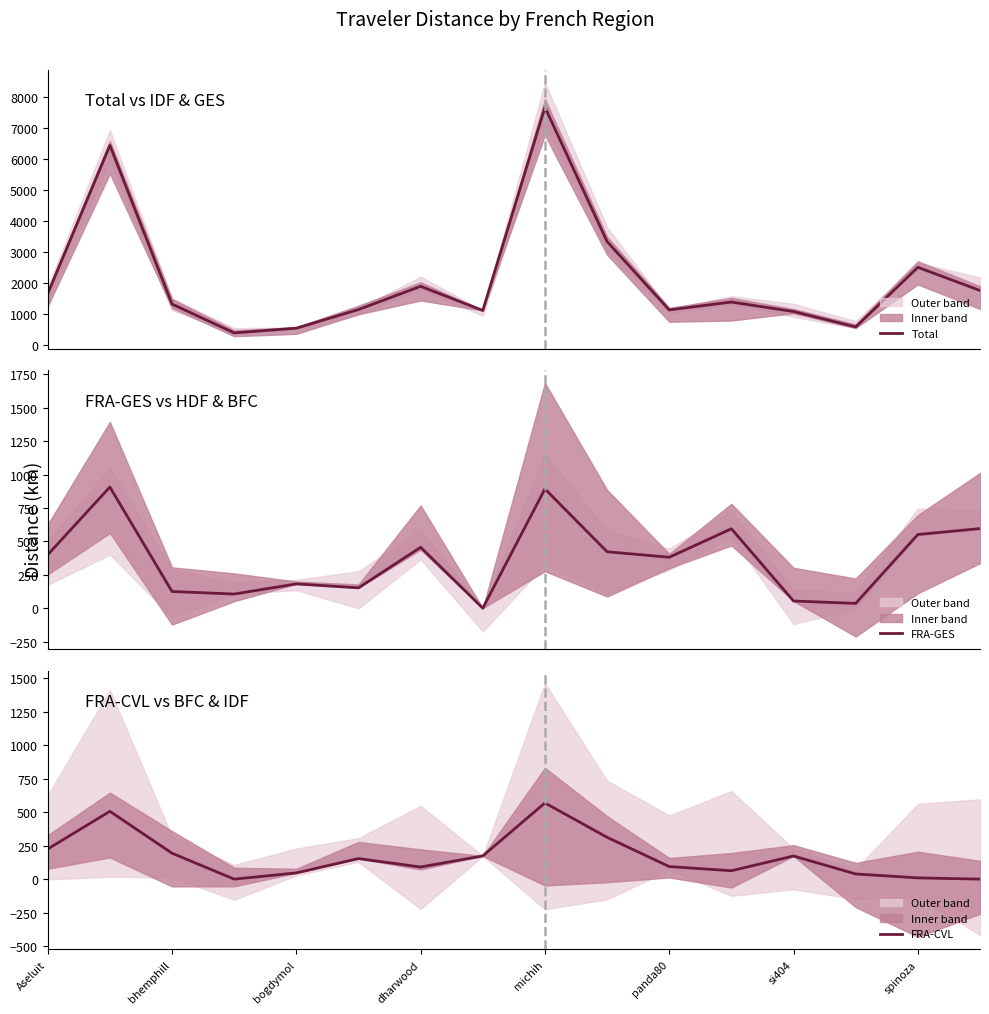

List the series in order of their peak value, highest first.

Total, FRA-GES, FRA-CVL